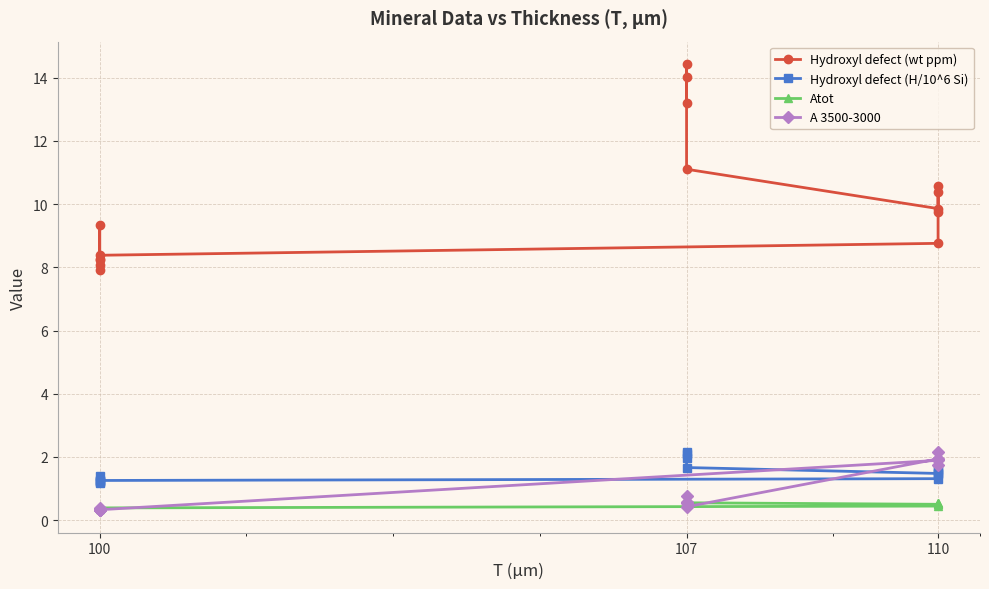

Rank the series by their maximum value, from lowest to highest.

Atot, A 3500-3000, Hydroxyl defect (H/10^6 Si), Hydroxyl defect (wt ppm)